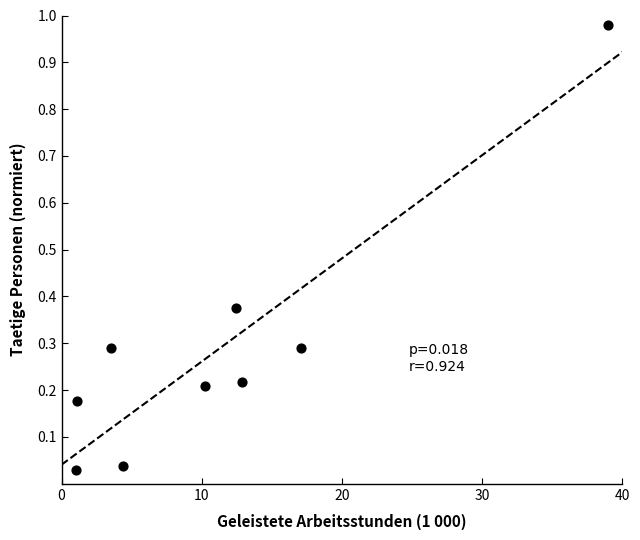

What is the average X value?

11.3